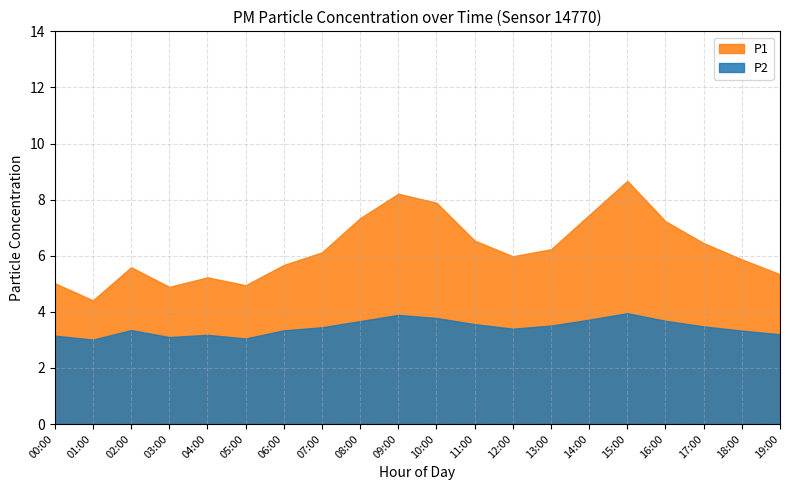

What position from the left is 17:00?

18